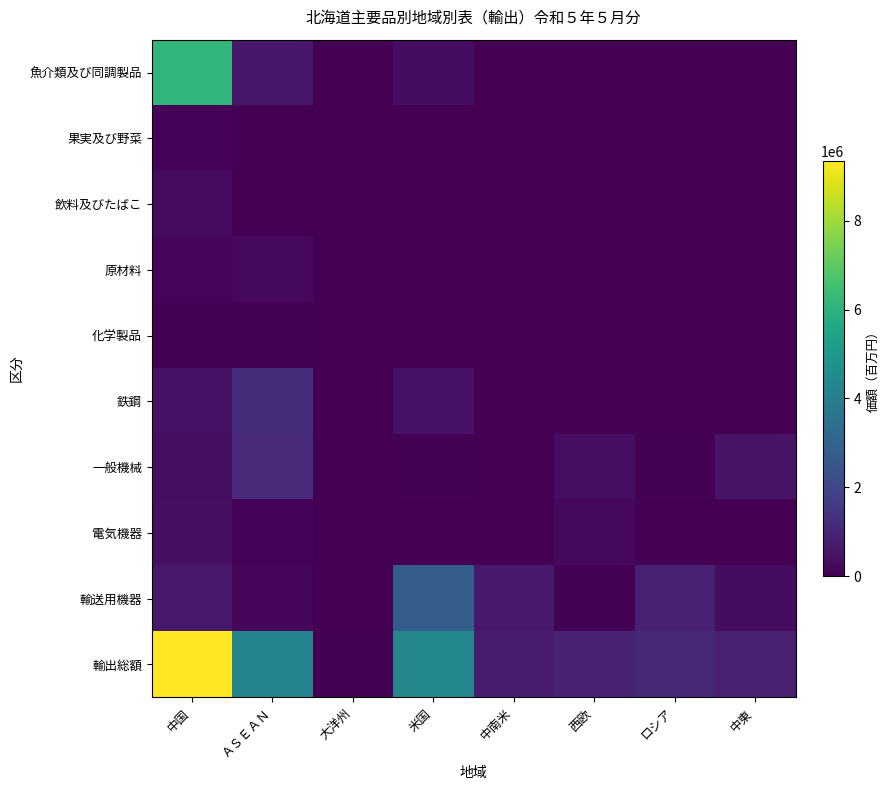

Between 中国 and 中南米, which is larger?

中国